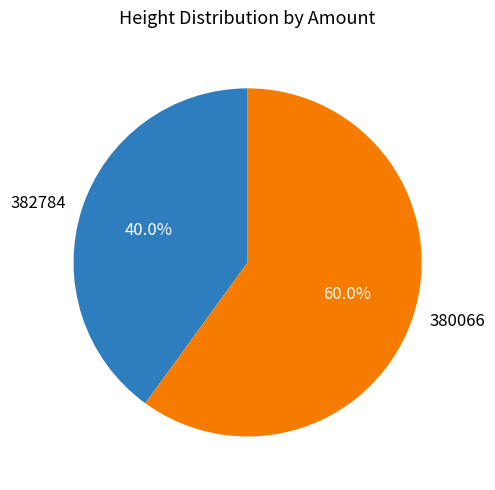

What portion of the pie excludes 382784?

60.0%